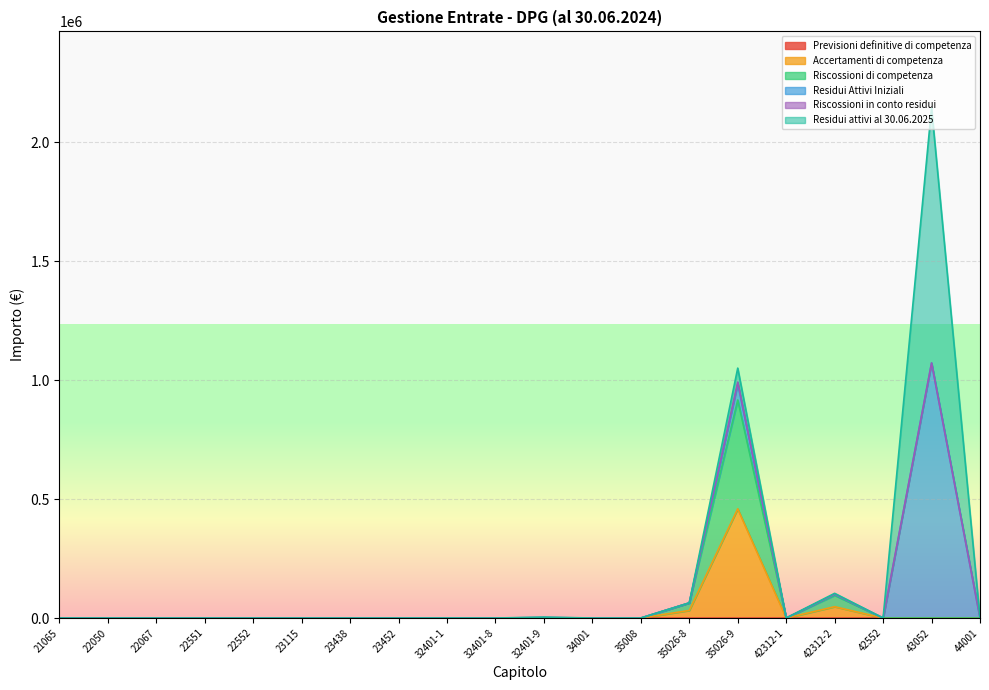

Does the chart display data point markers on the line(s)?

No